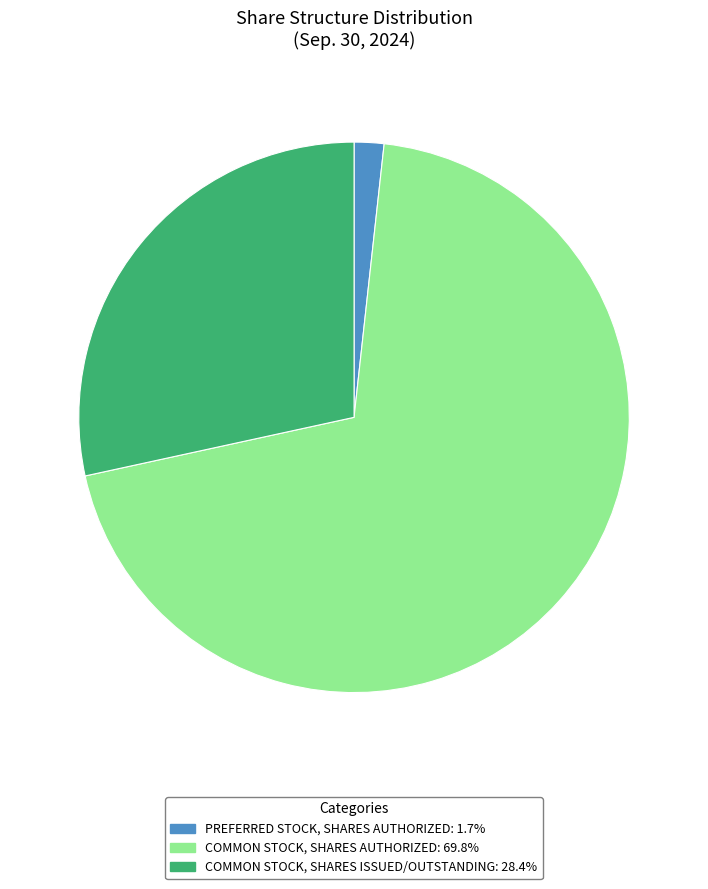

Does any single category account for the majority?

Yes